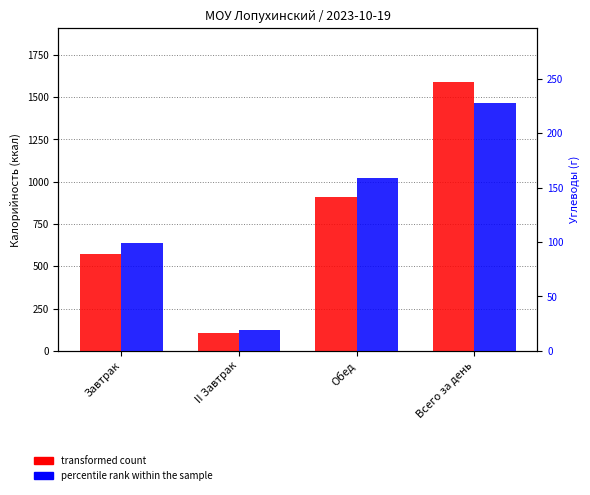

Reading left to right, what are all the values shown in this chart?

transformed count: Завтрак=572.7	II Завтрак=108.0	Обед=908.8	Всего за день=1589.5
percentile rank within the sample: Завтрак=99.0	II Завтрак=18.9	Обед=158.8	Всего за день=228.1